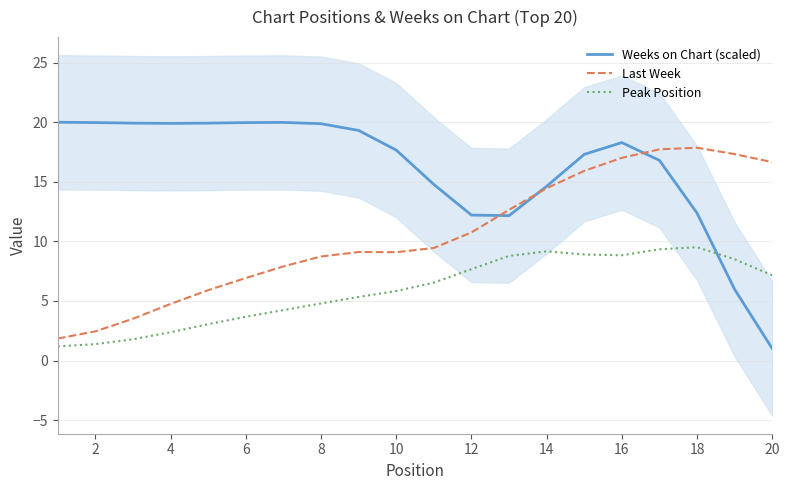

What are all the series names shown in the legend?

Weeks on Chart (scaled), Last Week, Peak Position